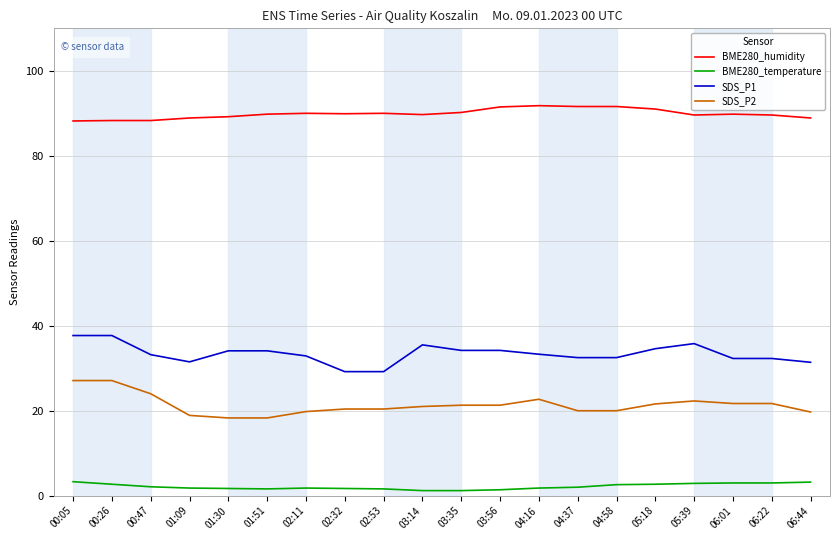

What position from the right is 05:39?

4